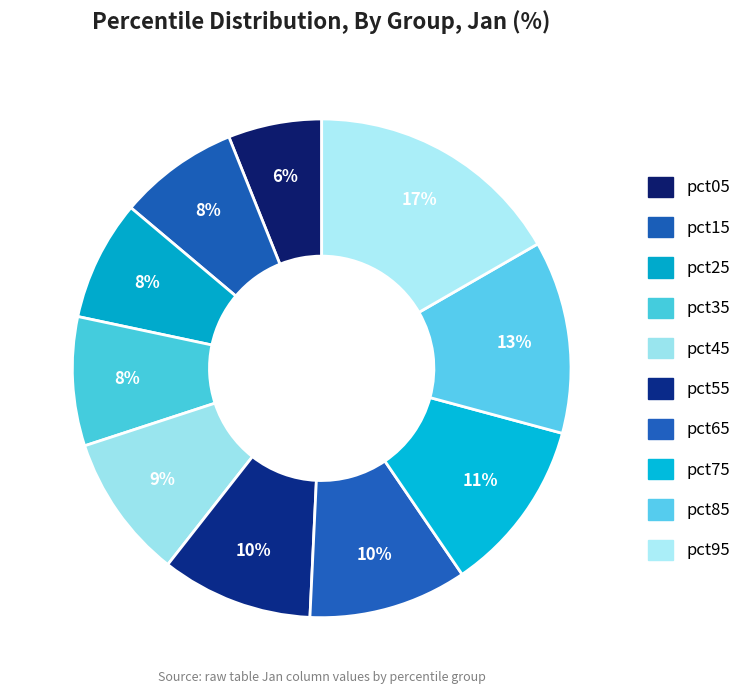

Is it true that pct65 is 17% of the pie?

False